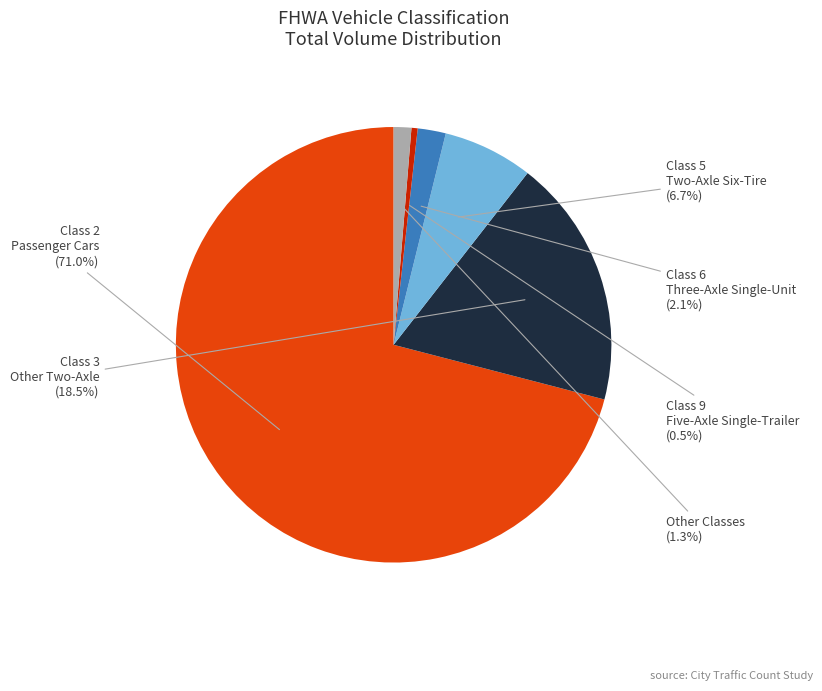

Which has a higher value, Class 6 Three-Axle Single-Unit or Other Classes?

Class 6 Three-Axle Single-Unit